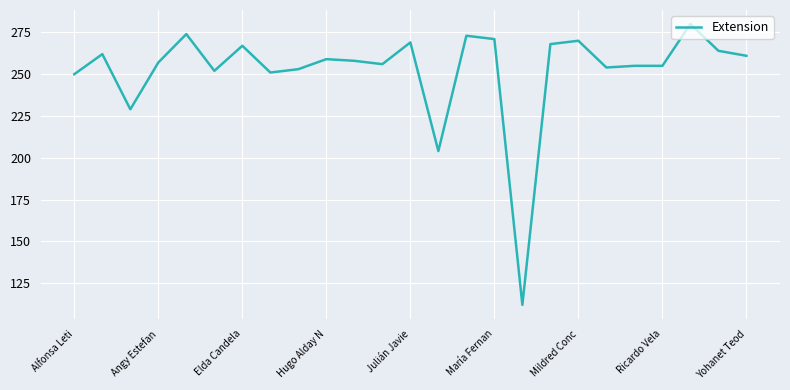

What is the difference between the maximum and minimum values?

168